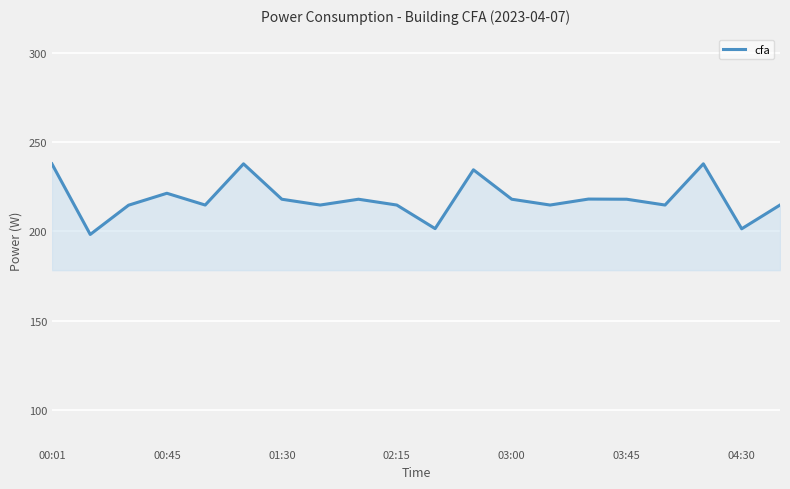

What is the greatest value displayed?

237.7